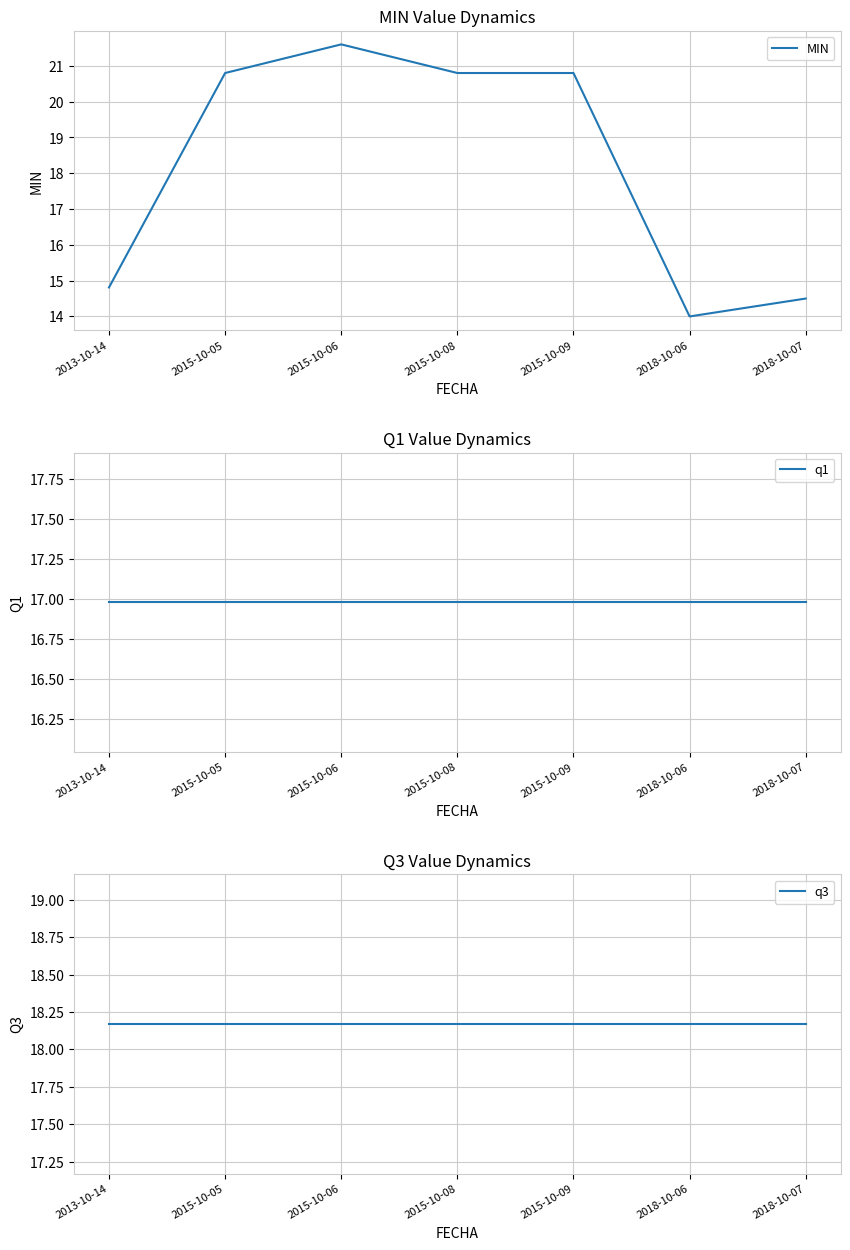

What is the label of the 3rd point from the left?

2015-10-06